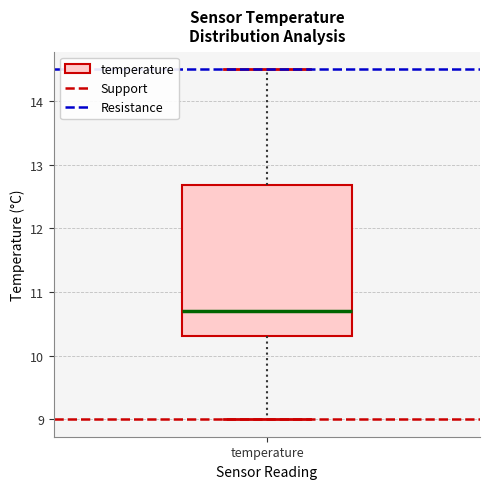

Read this box plot against the y-axis: the position of the median line, the range covered by the box, and the ends of both whiskers. The values are not printed on the chart, so give them approximately, as read against the axis.

median 10.7, box 10.3 to 12.7, whiskers 9.0 to 14.5